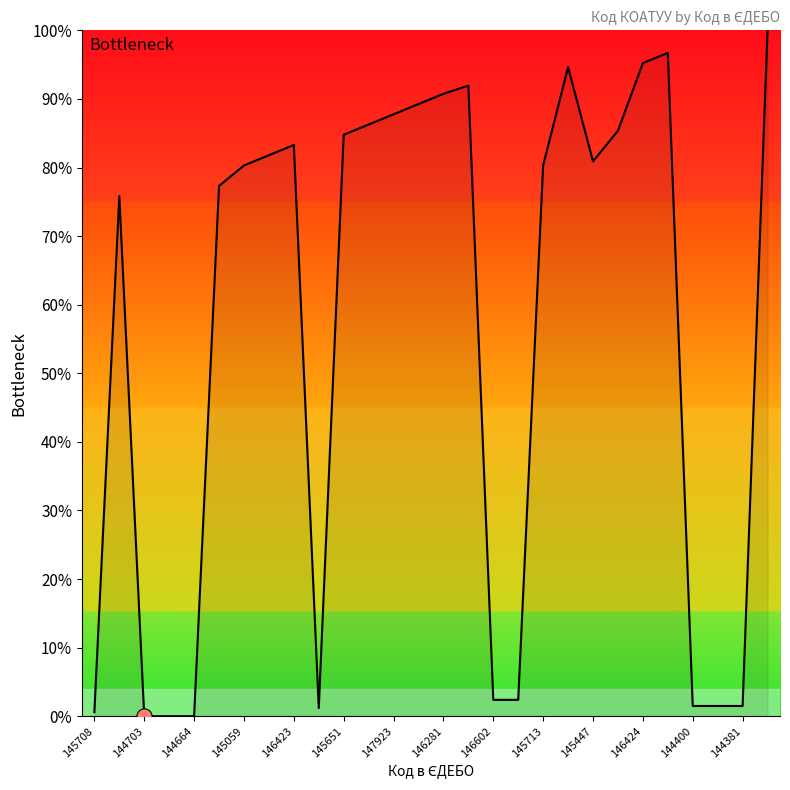

What is the maximum value shown in the chart?

100.0